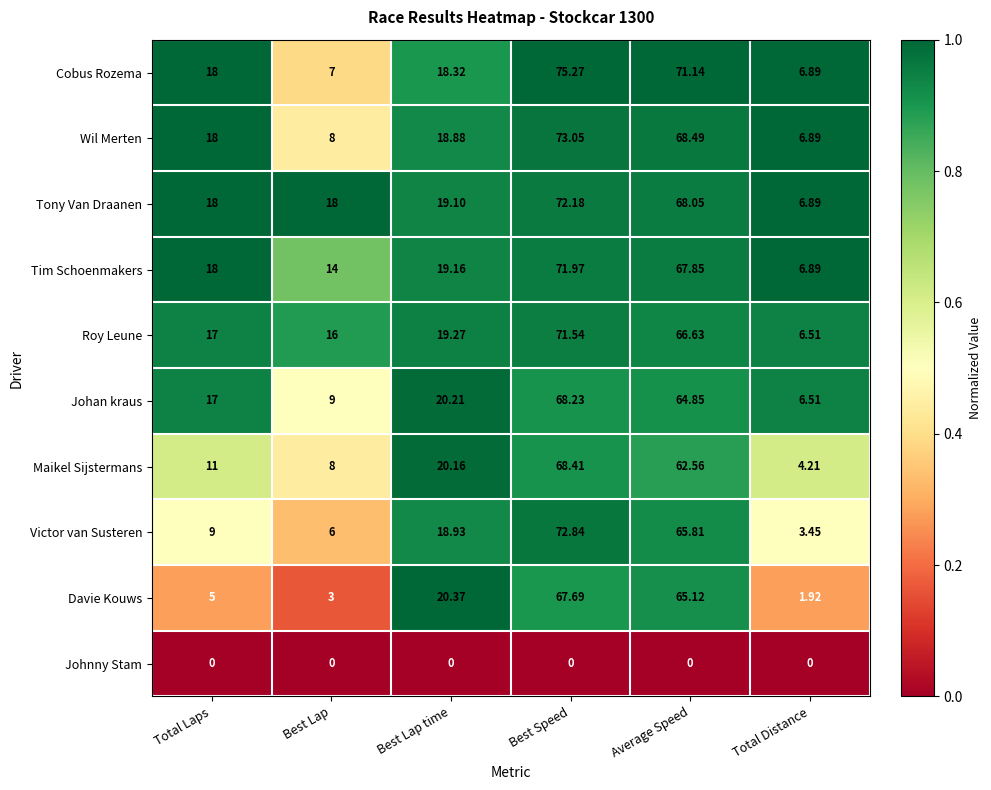

At which label is Davie Kouws closest to 34?

Best Lap time